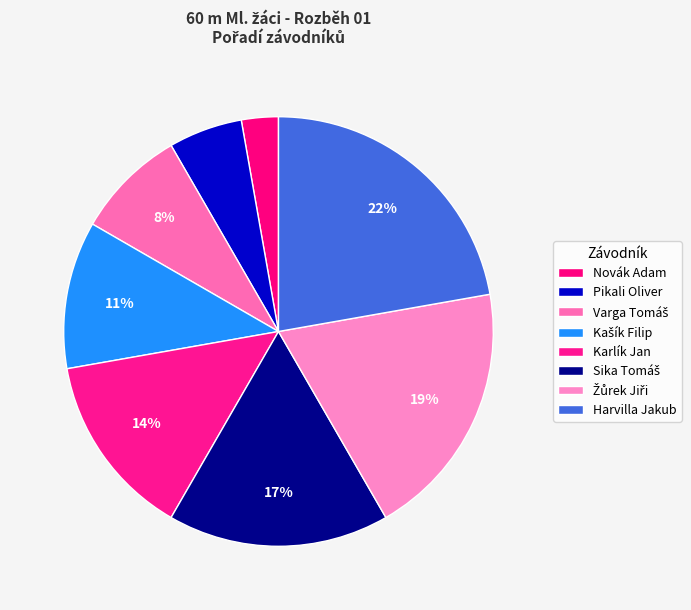

How many slices are in this pie chart?

8